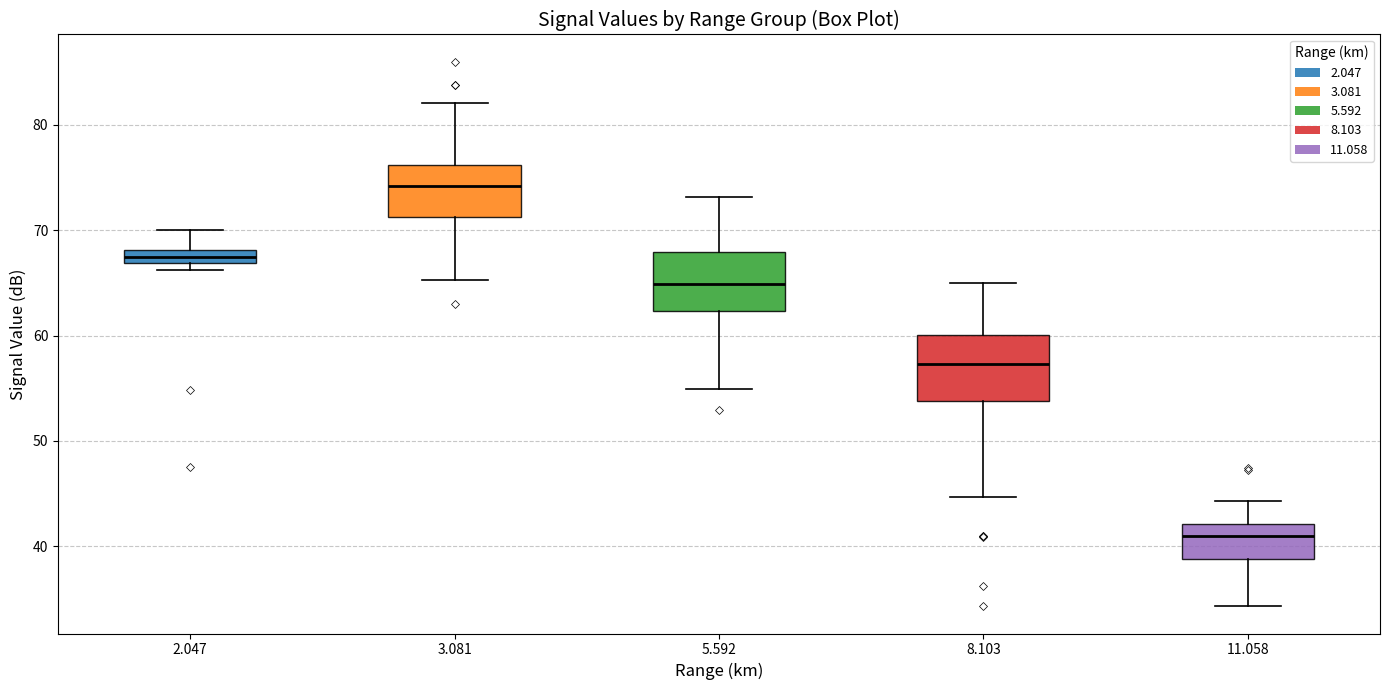

Where is the lower edge of the box at x = 5.592 on the y-axis? The values are not printed on the chart, so give them approximately, as read against the axis.

62